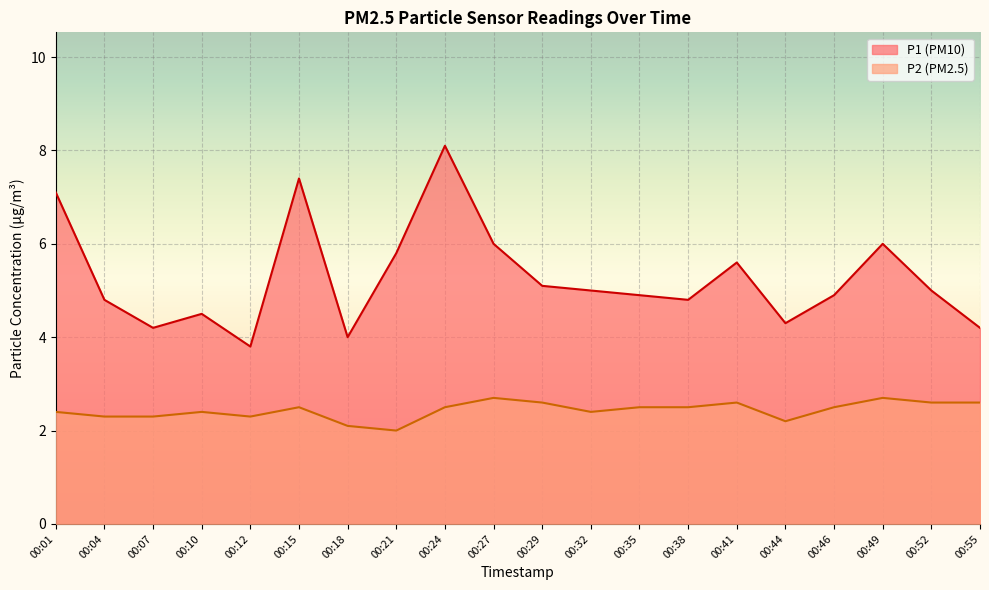

At which label is P2 closest to 2?

00:21